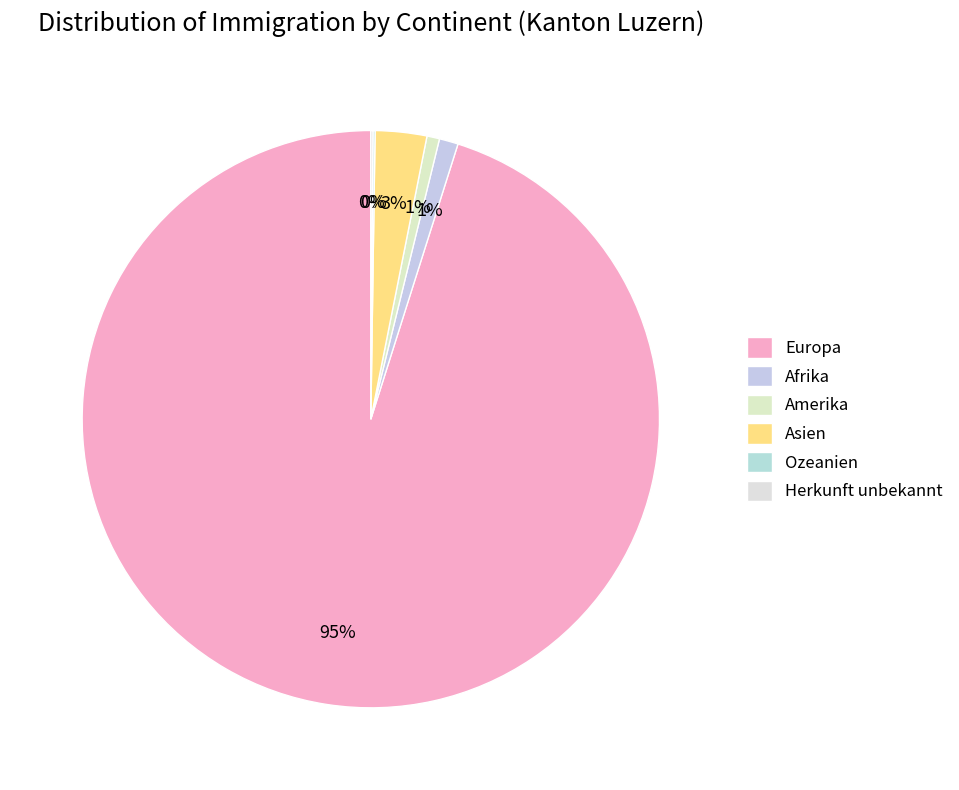

The Ozeanien slice represents 1% of the pie. True or false?

False